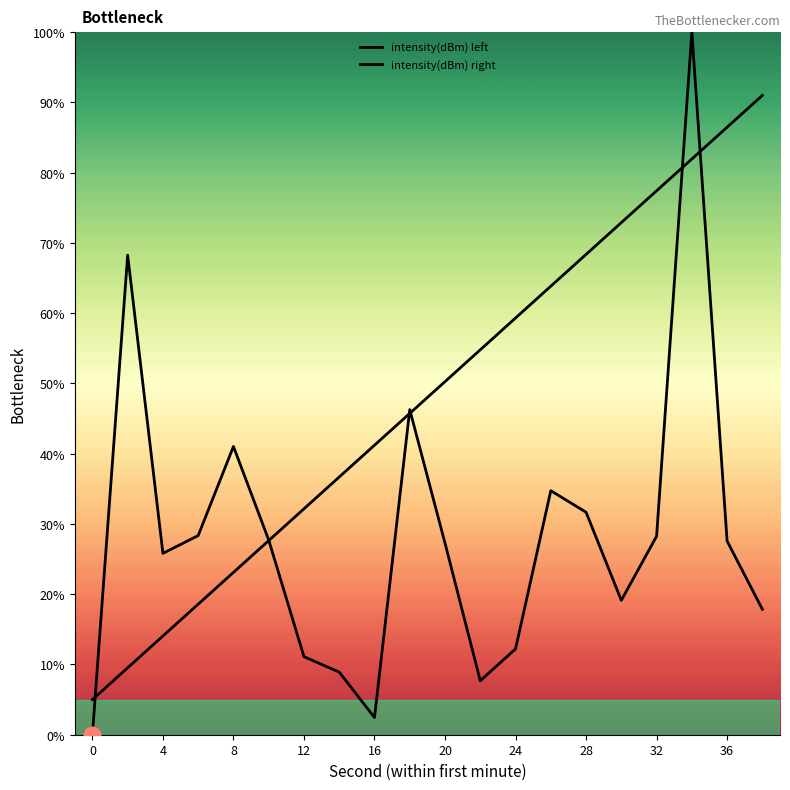

What is the sum of the intensity(dBm) right values at 32 and 15?

114.1